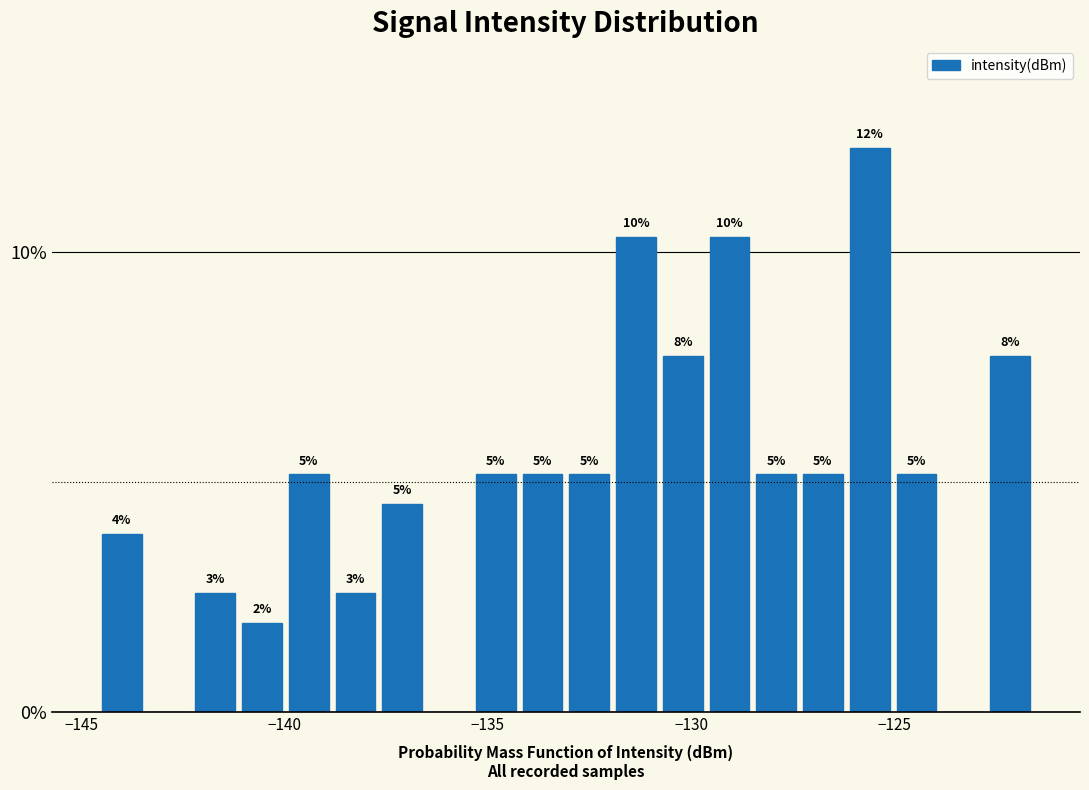

Around what value on the x-axis is the tallest bar? Give the approximate position of its centre, as read against the axis.

-125.5